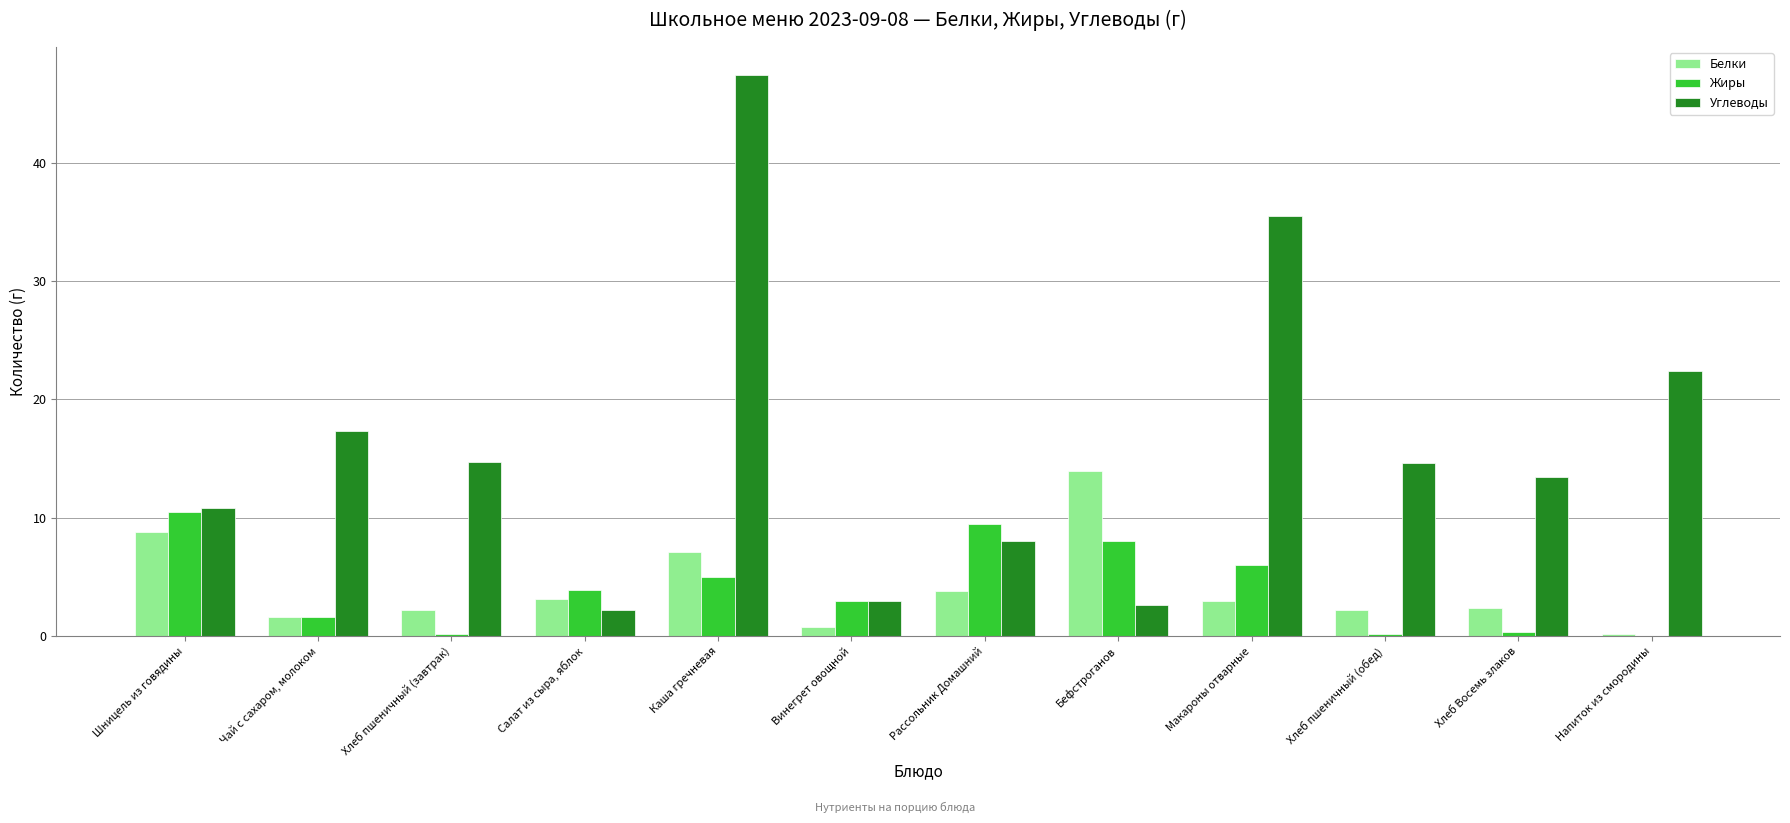

What is the sum of all Углеводы values?

192.0